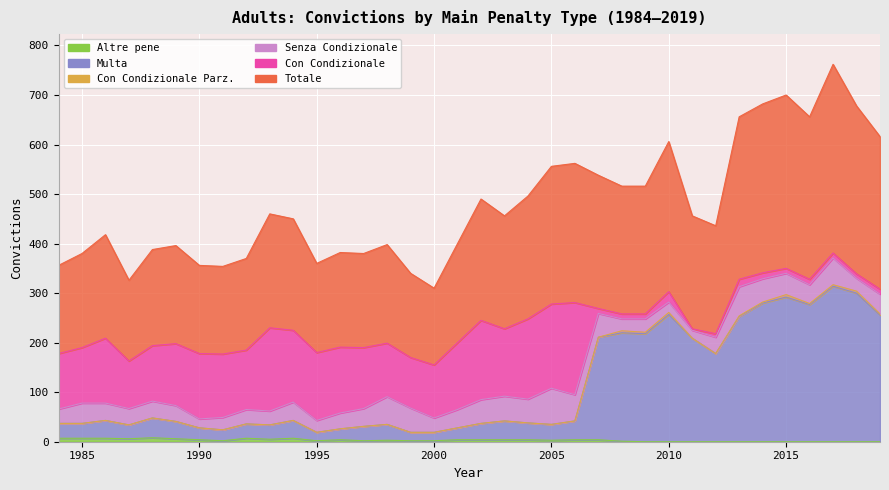

At which category does Totale reach its first local valley?

1987